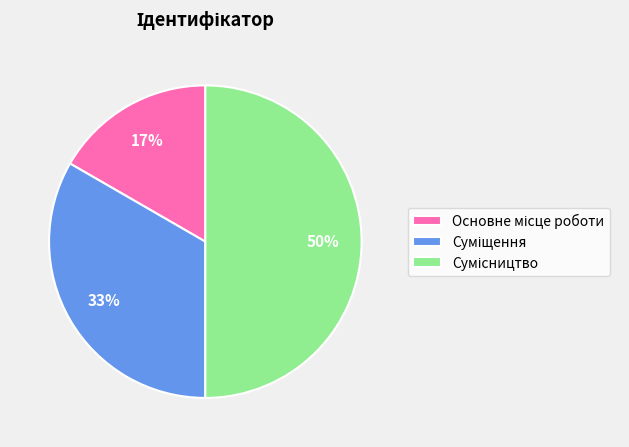

How many slices are in this pie chart?

3